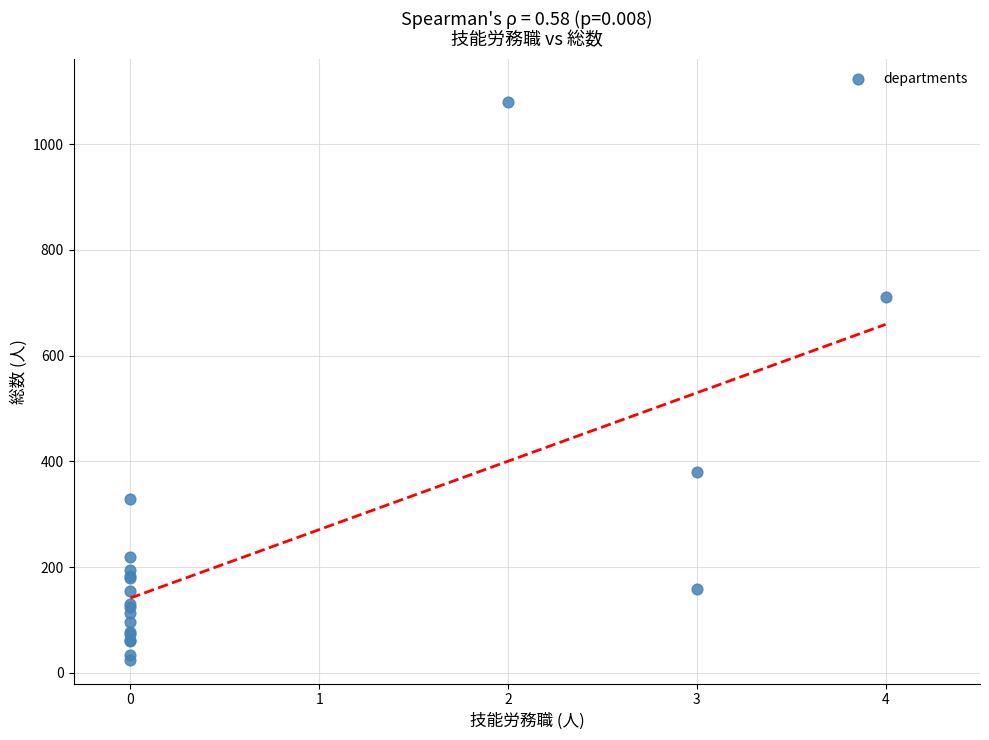

What Y value in the scatter plot is closest to 552?

710